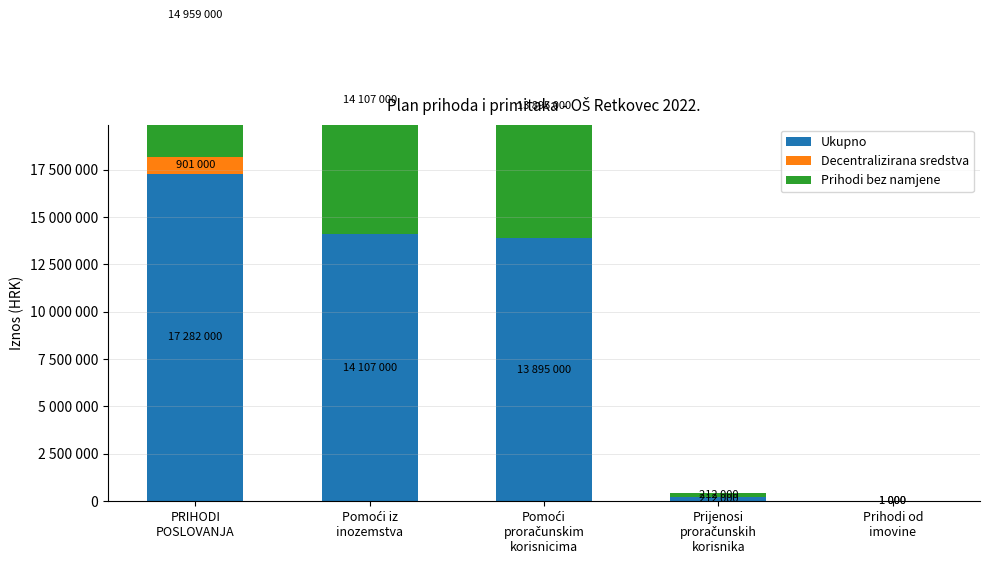

At which label does Prihodi bez namjene reach its peak?

PRIHODI
POSLOVANJA